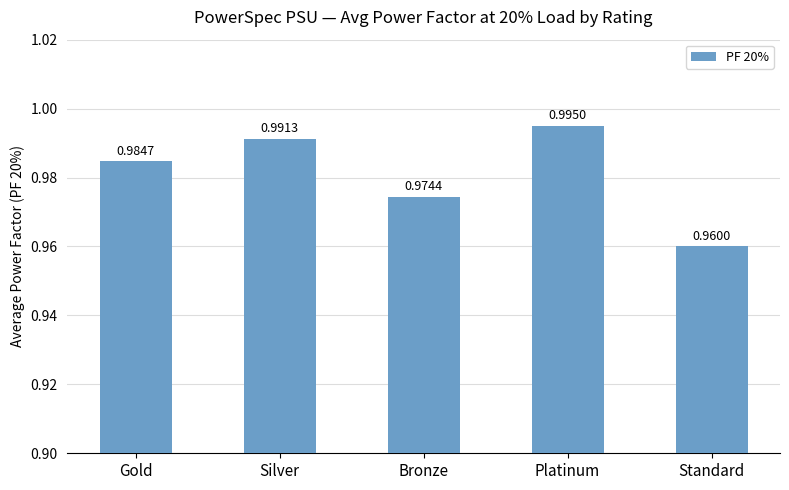

How many bars are there in total?

5